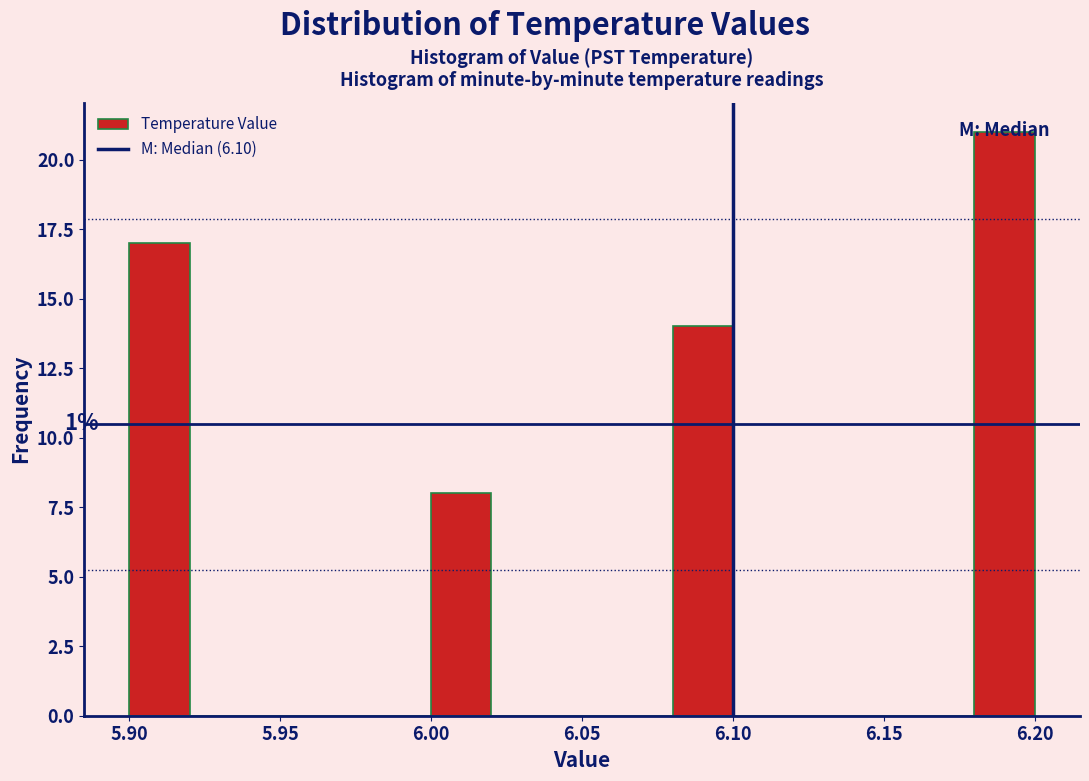

Over which range of the x-axis is the bar tallest?

6.18 to 6.20